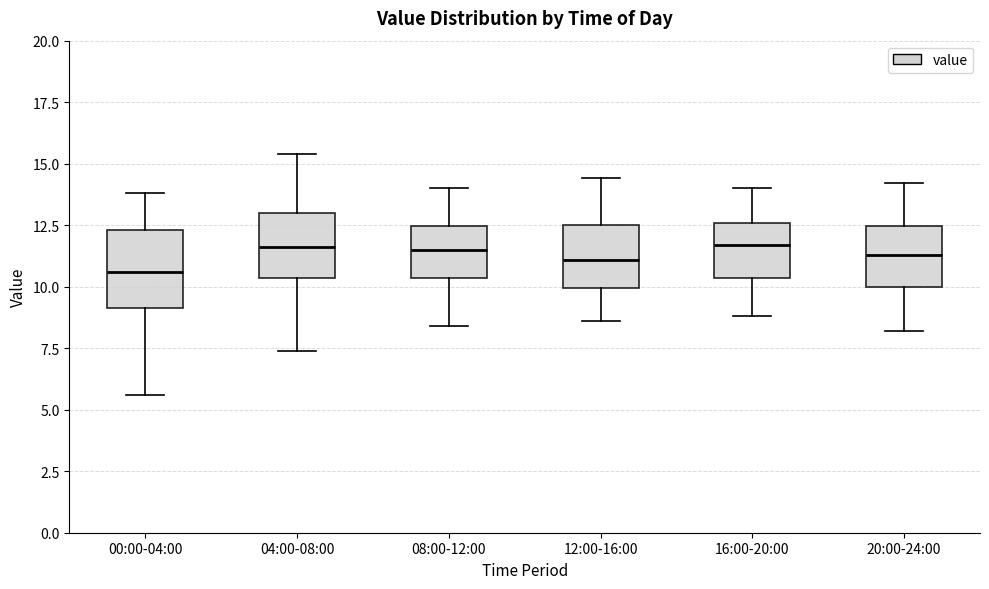

Where does the median line of the box for 00:00-04:00 sit on the y-axis? The values are not printed on the chart, so give them approximately, as read against the axis.

10.5